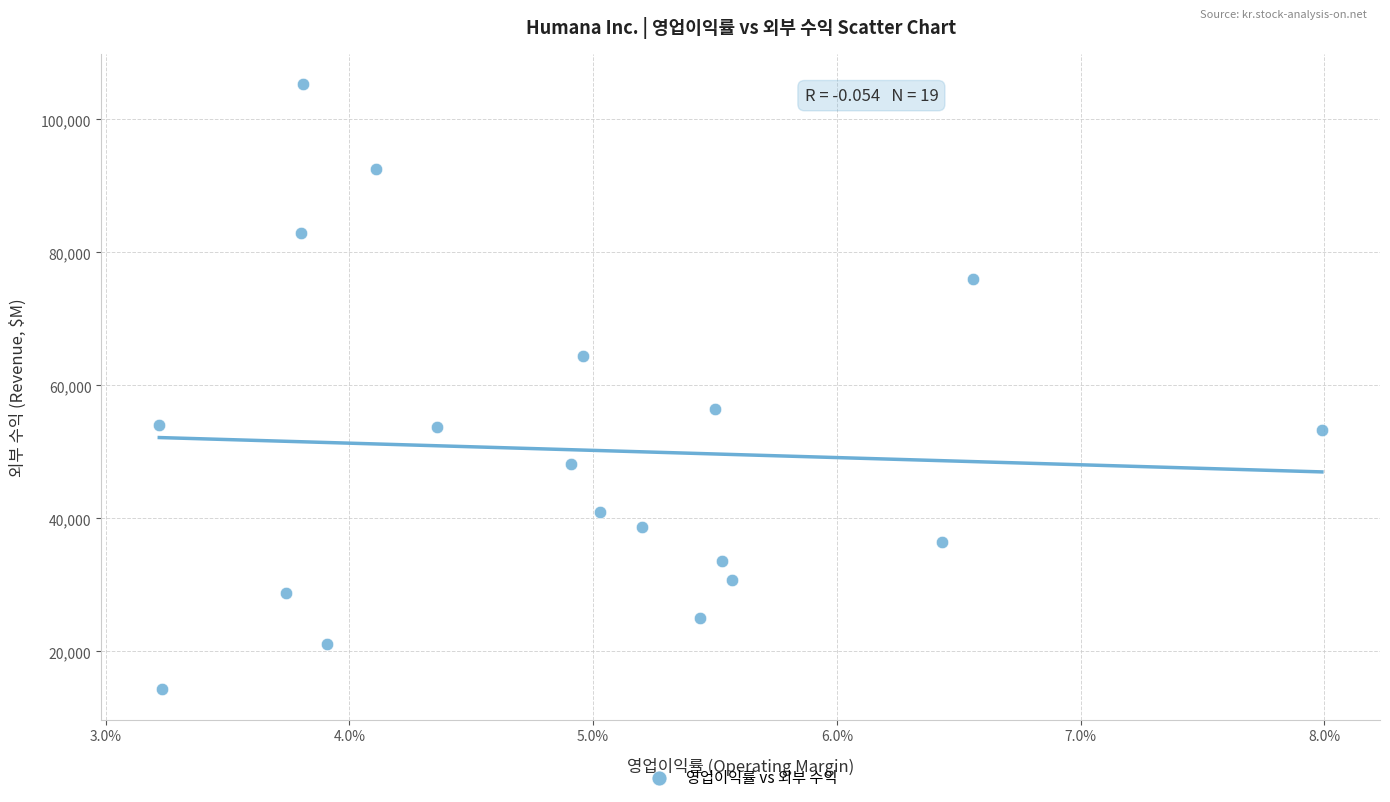

What is the range of Y values (max minus min)?

91030